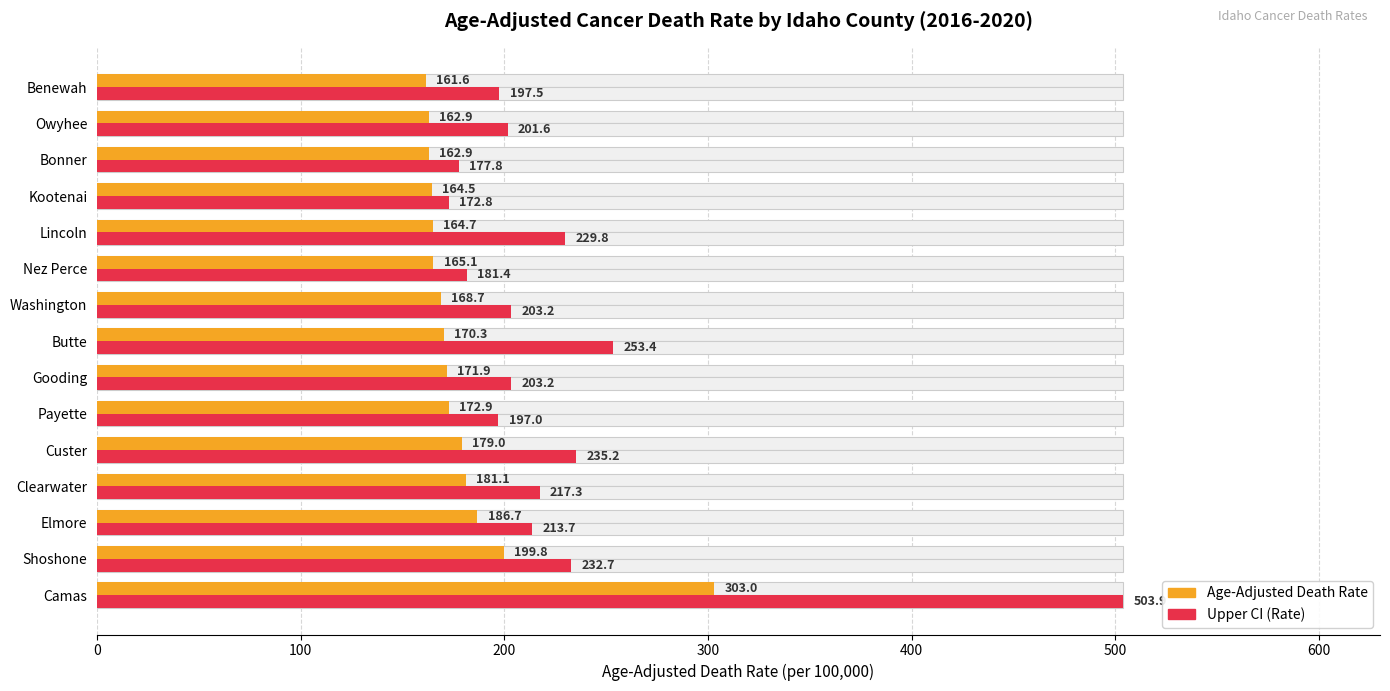

Are the bars horizontal?

Yes